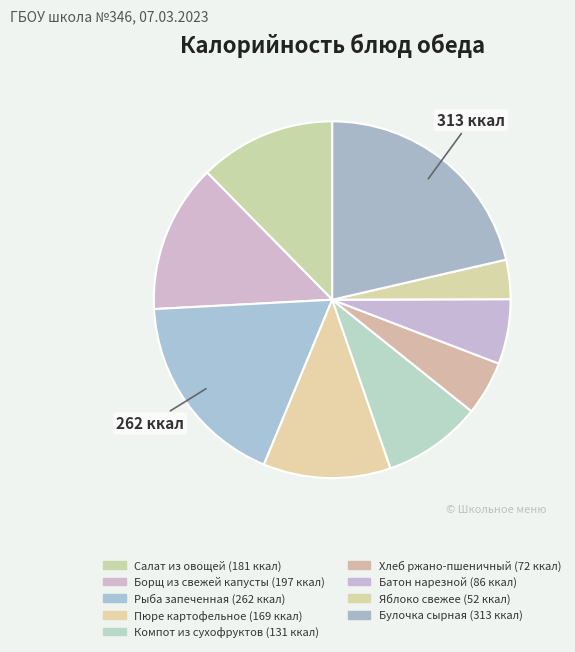

Does Пюре картофельное represent more than half of the total?

No